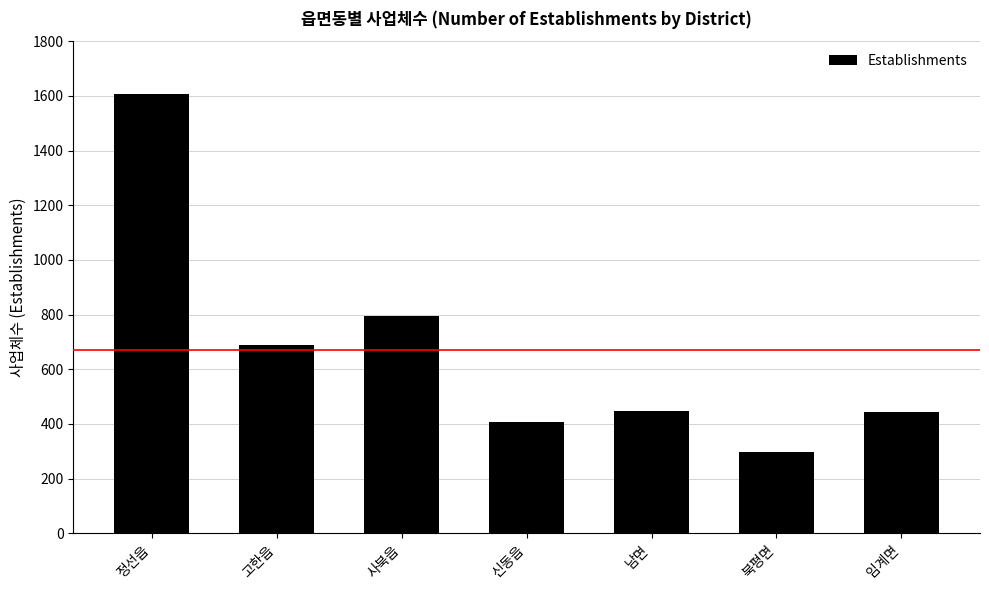

True or false: the data shows 794 at 사북읍.

True